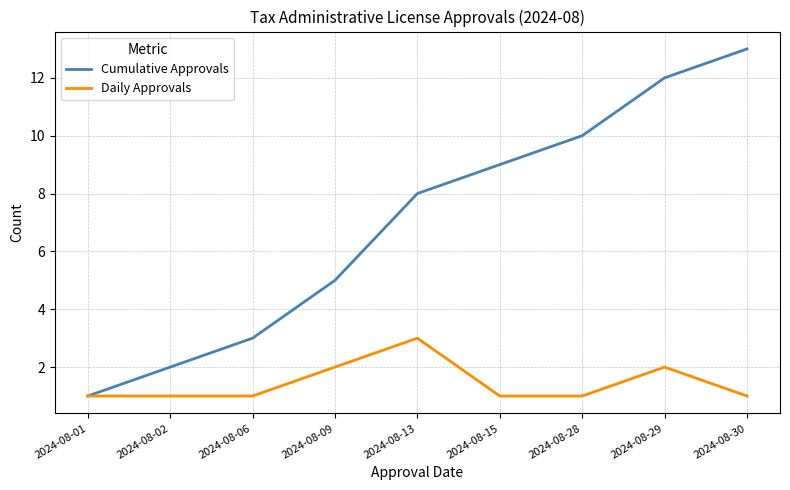

Which series has the largest range (max minus min)?

Cumulative Approvals